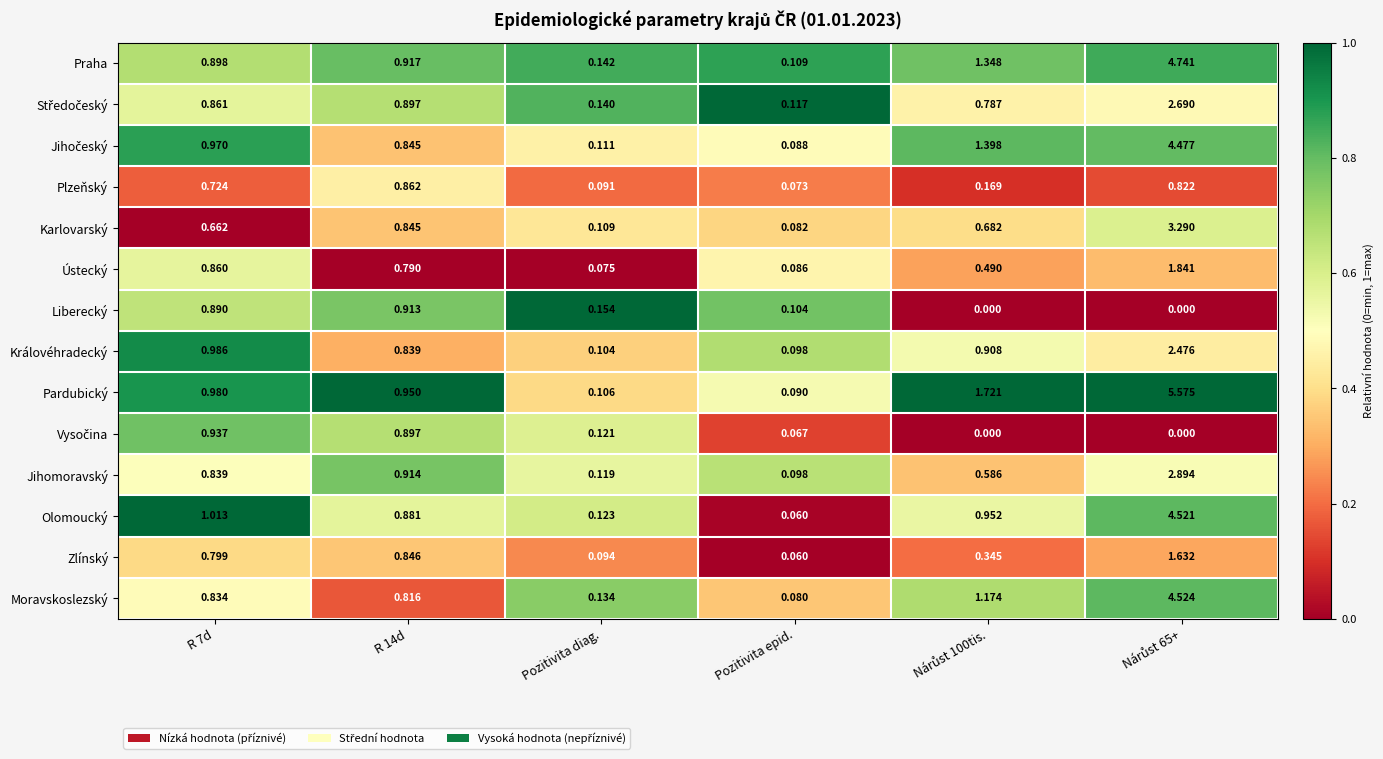

Where is Ústecký nearest to the value 0?

Pozitivita diag.